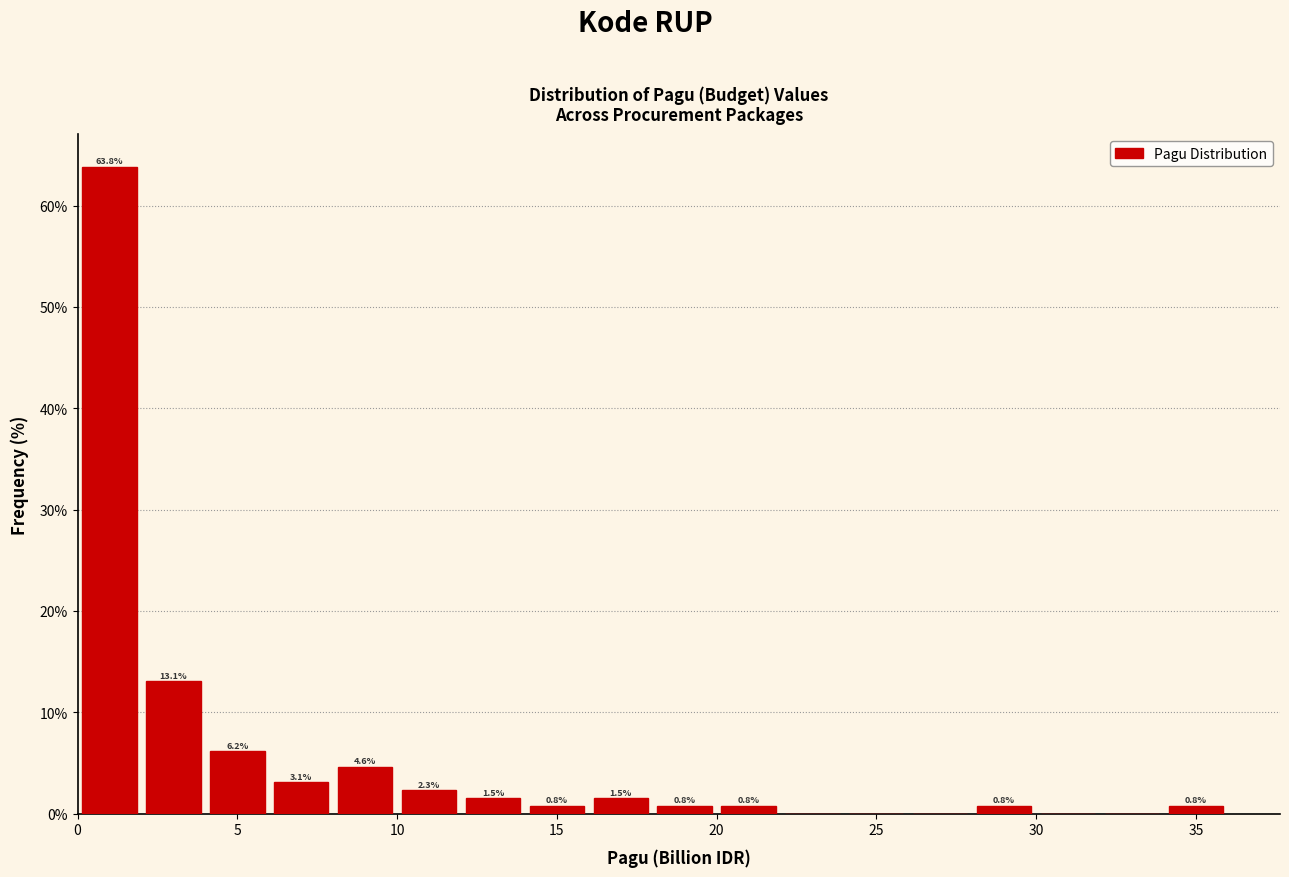

Which range on the x-axis has the tallest bar?

0 to 2